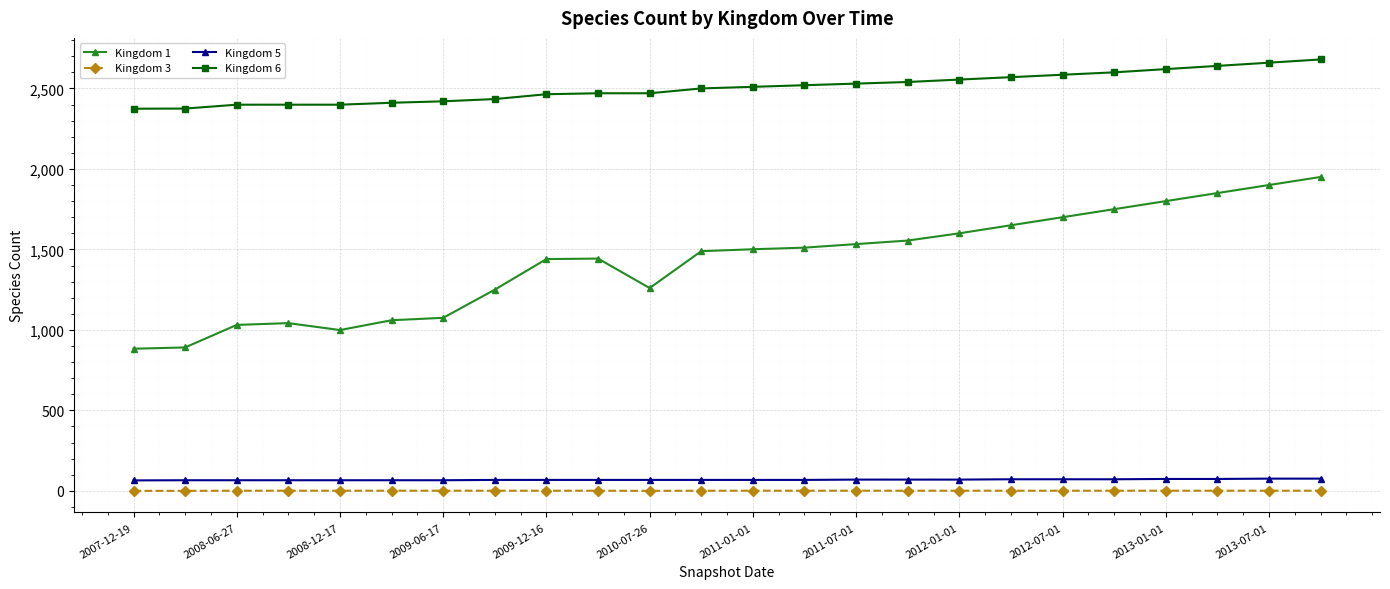

Which series has the largest total across all categories?

Kingdom 6